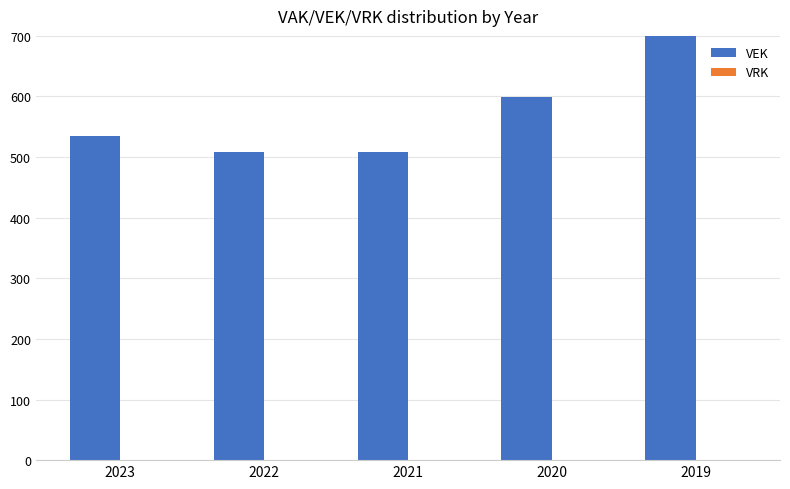

Reading left to right, transcribe all the data shown in this chart.

VEK: 535	509	509	599	999
VRK: 0	0	0	0	0